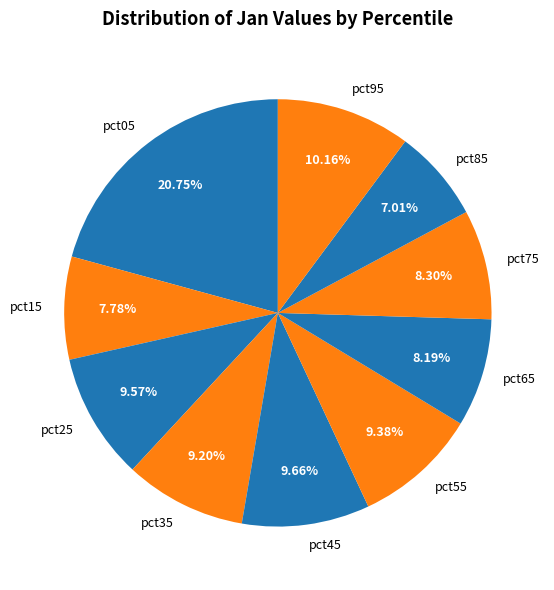

What portion of the pie excludes pct45?

90.3%